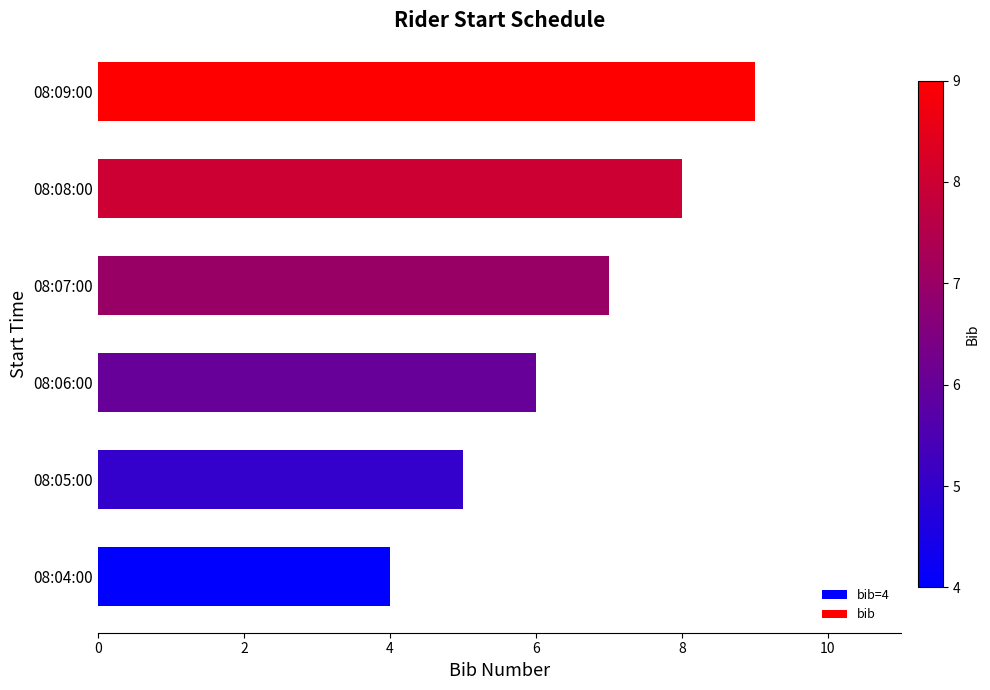

List the labels in order of value, smallest first.

08:04:00, 08:05:00, 08:06:00, 08:07:00, 08:08:00, 08:09:00